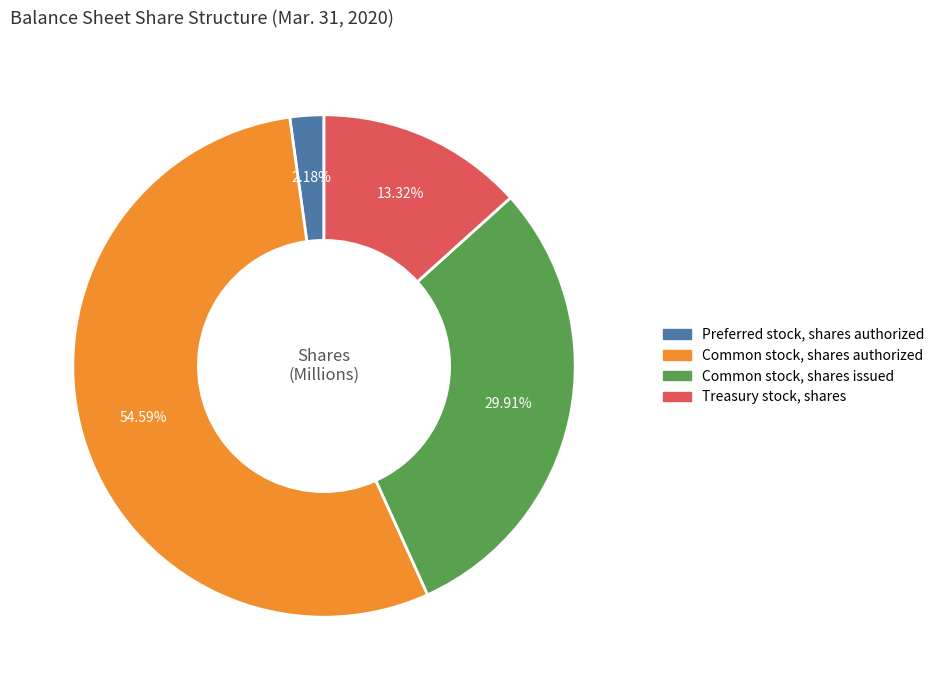

Does any single category account for the majority?

Yes